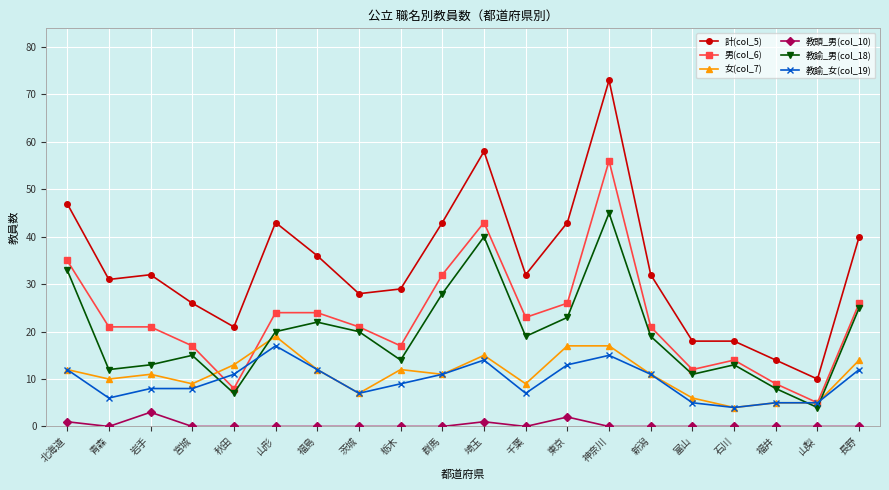

Does the chart have visible grid lines?

Yes